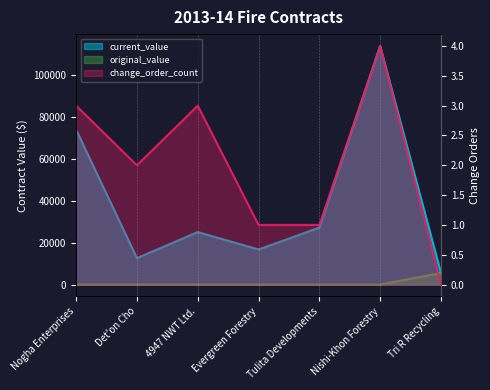

True or false: current_value and change_order_count cross at least once.

False